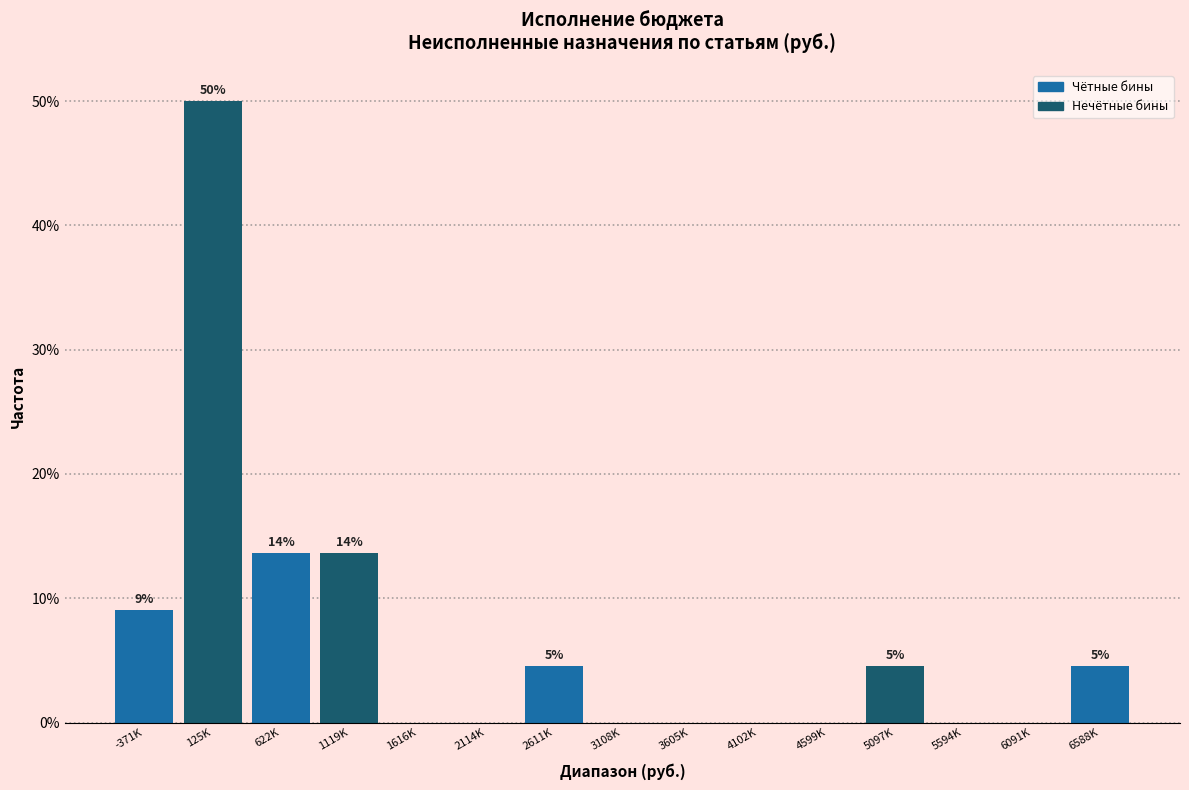

Reading right to left, list all the values displayed in this chart.

6588K=4.5	6091K=0.0	5594K=0.0	5097K=4.5	4599K=0.0	4102K=0.0	3605K=0.0	3108K=0.0	2611K=4.5	2114K=0.0	1616K=0.0	1119K=13.6	622K=13.6	125K=50.0	-371K=9.1